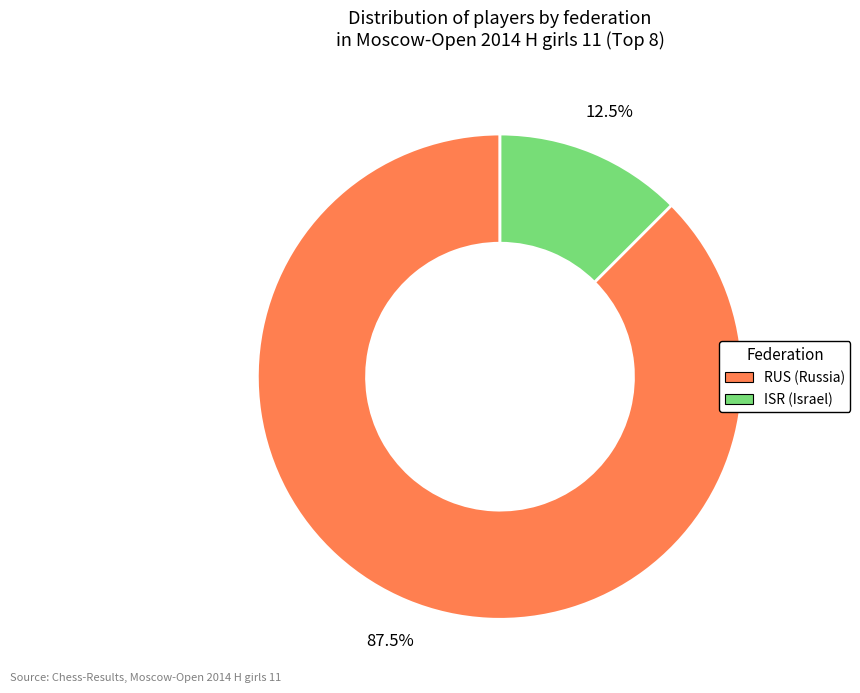

Is the sum of RUS and ISR greater than half?

Yes